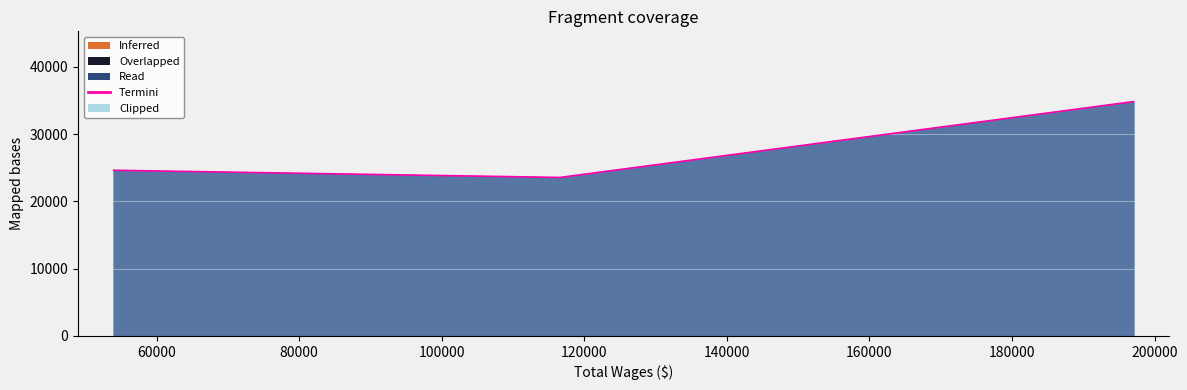

What is the greatest value displayed?

34836